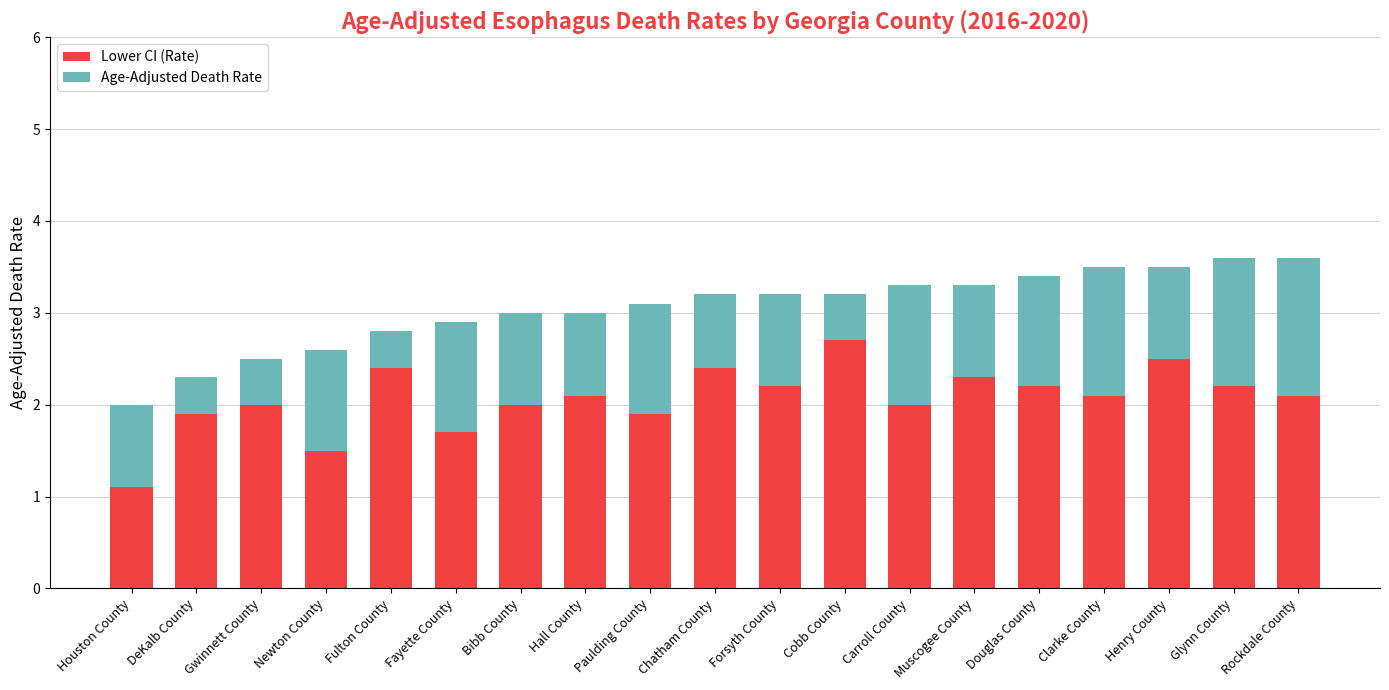

Which category has the lowest value in the Lower CI (Rate) series?

Houston County